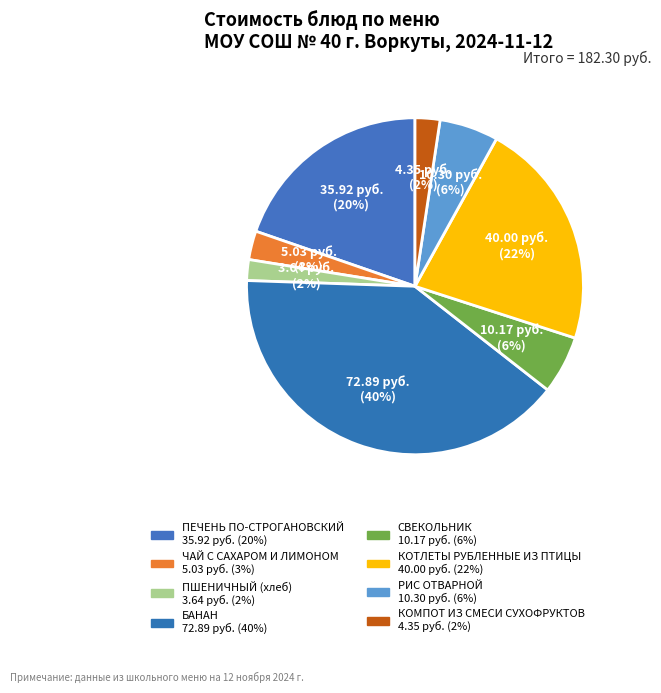

Is there any slice that represents more than half of the pie?

No